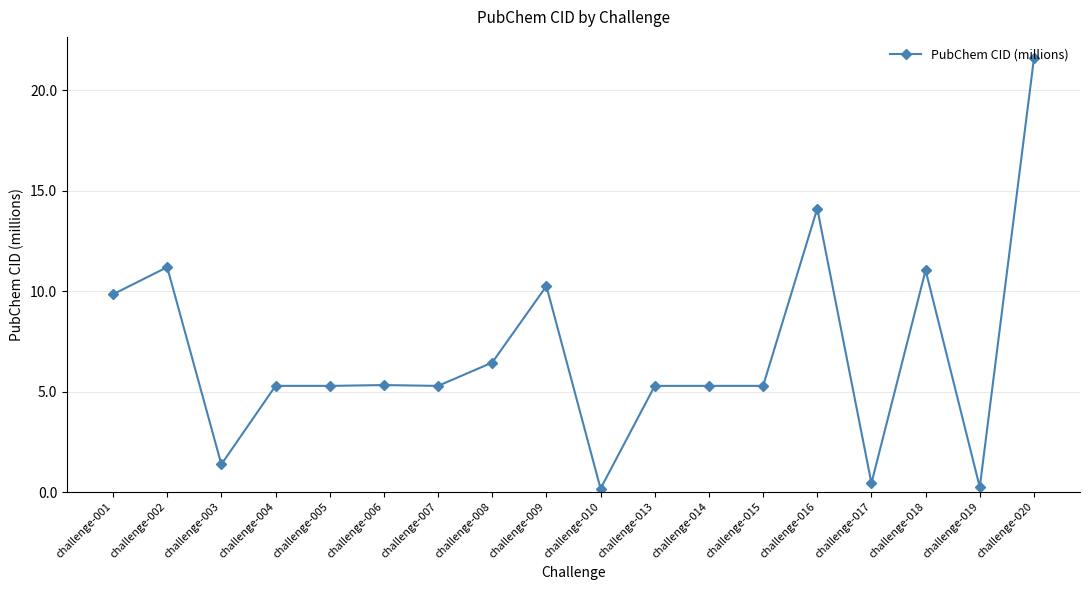

What is the change in value from challenge-006 to challenge-017?

-4.9